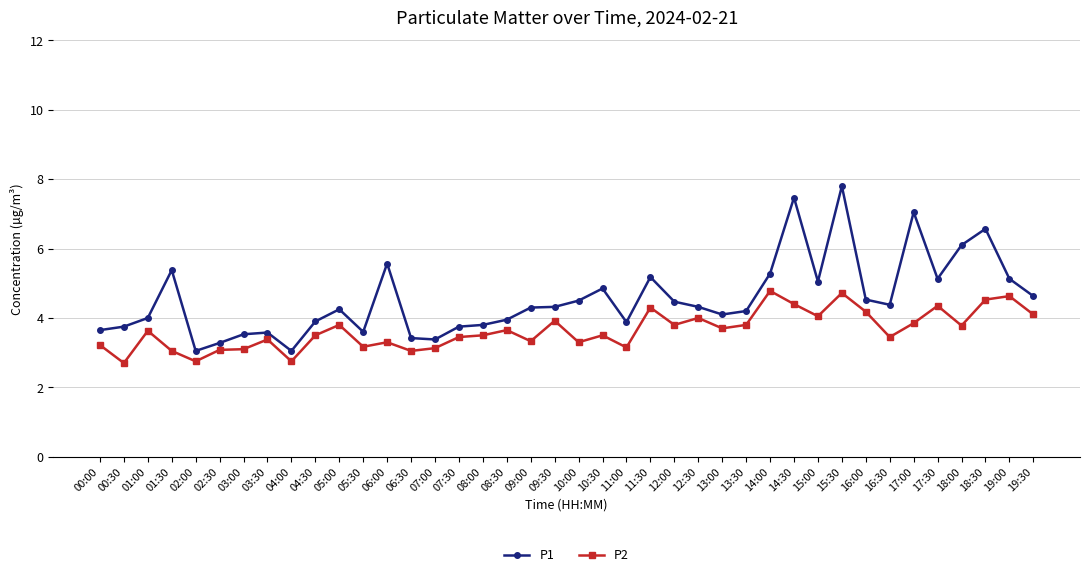

True or false: P1 and P2 intersect in this chart.

False